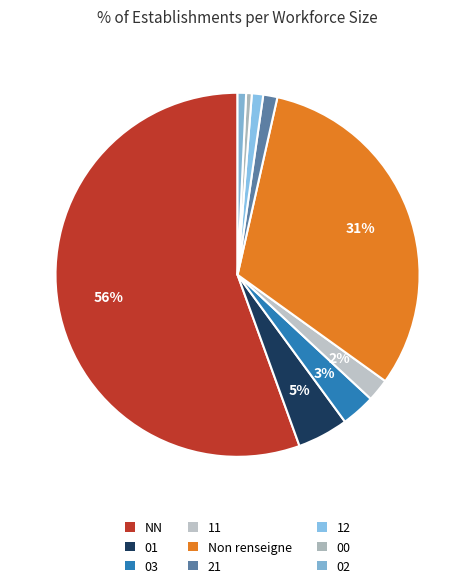

How many slices are in this pie chart?

9